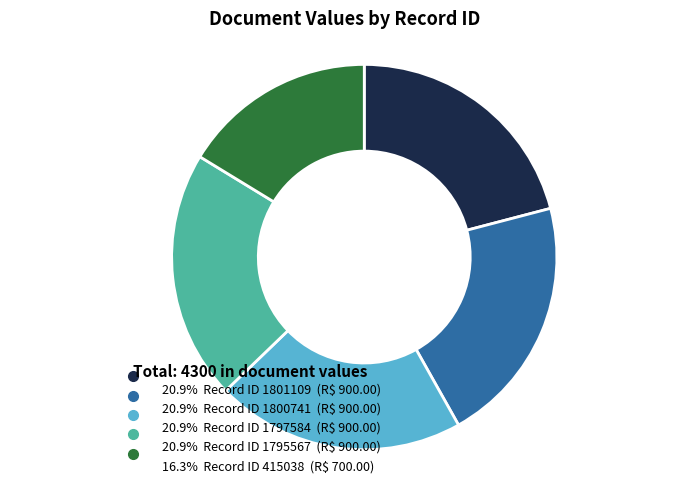

To the nearest percent, what is the difference between the largest and smallest slice percentages?

5%